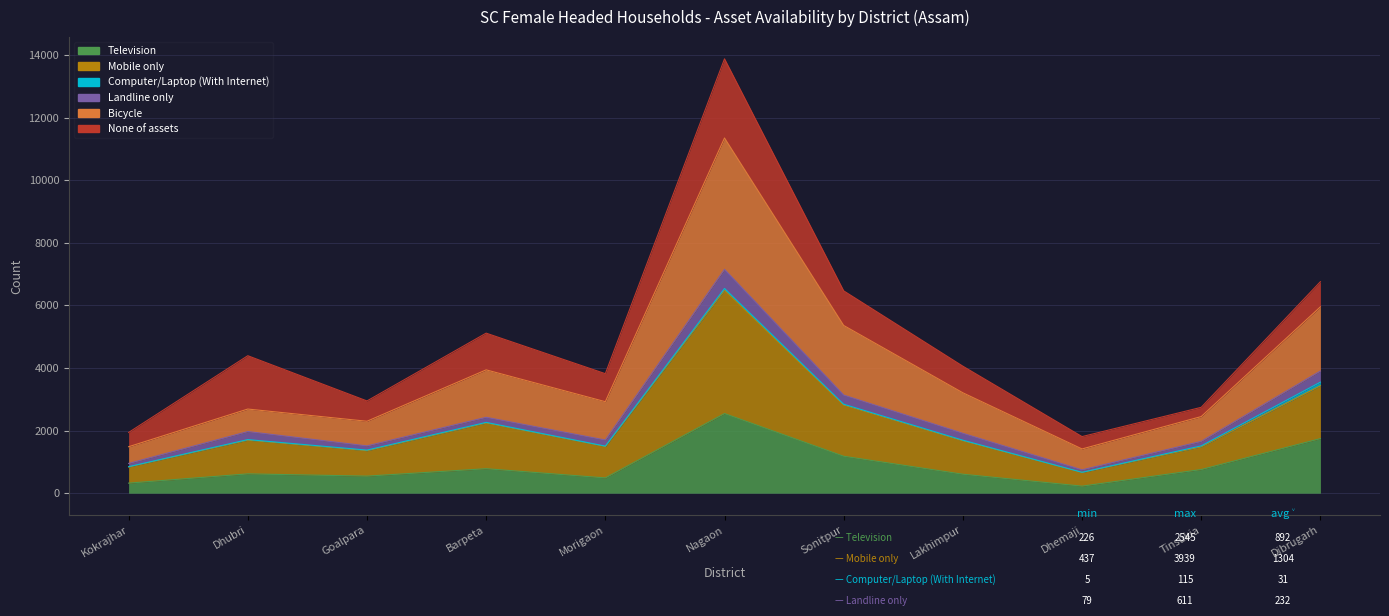

The Mobile only series shows 2582 at Dhubri. True or false?

False